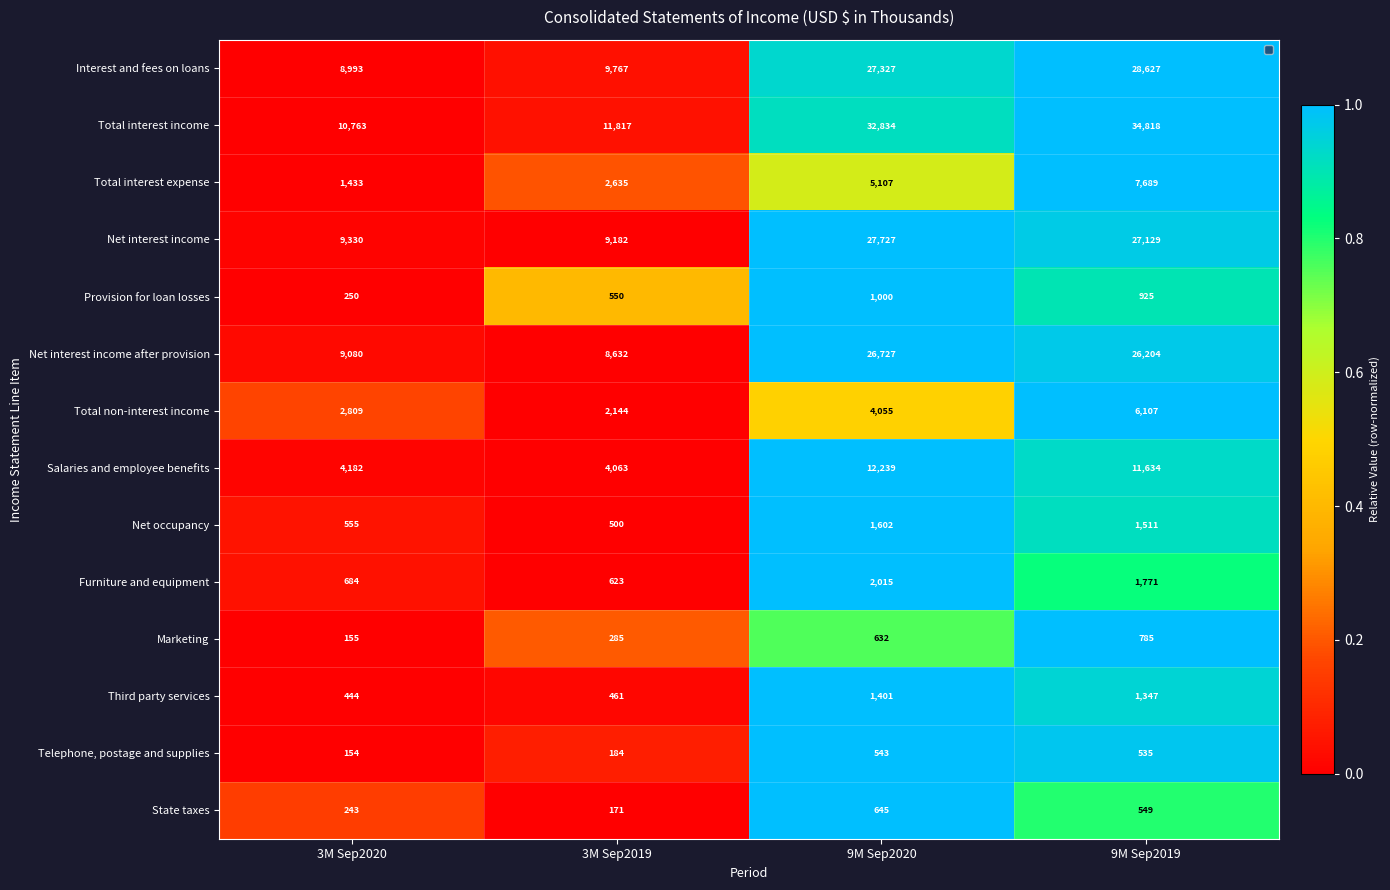

List the labels in order of Net occupancy value, smallest first.

3M Sep2019, 3M Sep2020, 9M Sep2019, 9M Sep2020